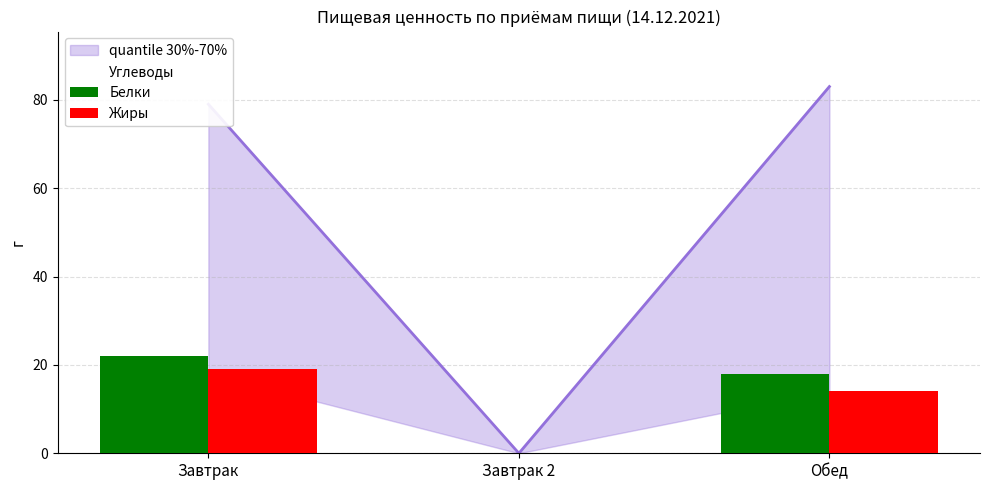

What position from the left is Обед?

3